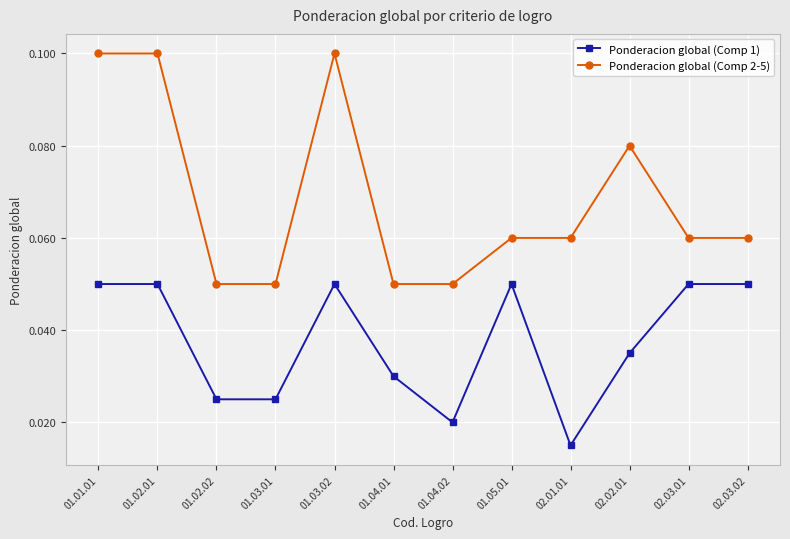

True or false: Ponderacion global (Comp 1) has more than 1 interior local peaks.

True